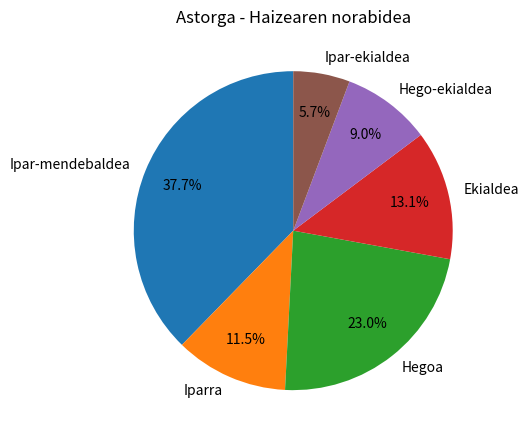

What is the ratio of the value at Ipar-mendebaldea to the value at Iparra?

3.3